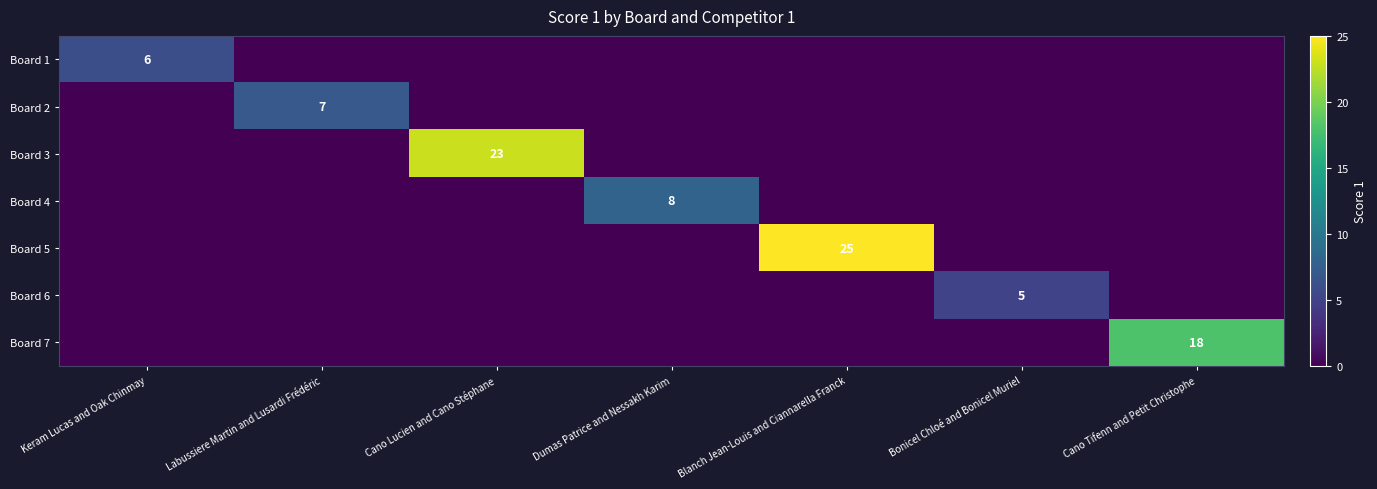

The Board 3 series shows 23 at Cano Lucien and Cano Stéphane. True or false?

True